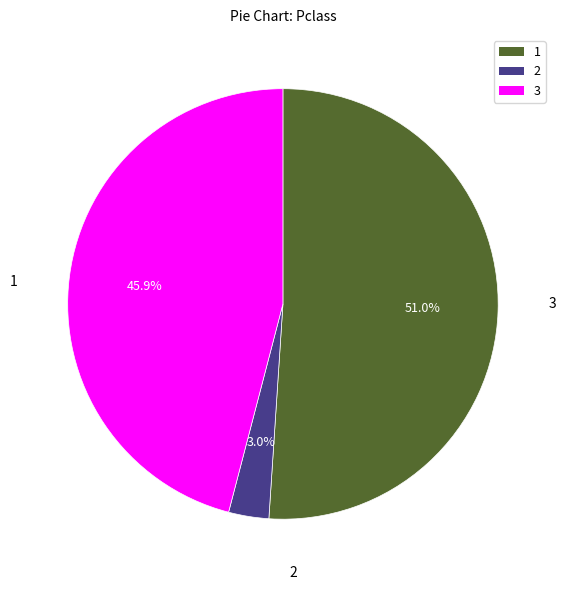

Is there a majority slice in this chart?

Yes